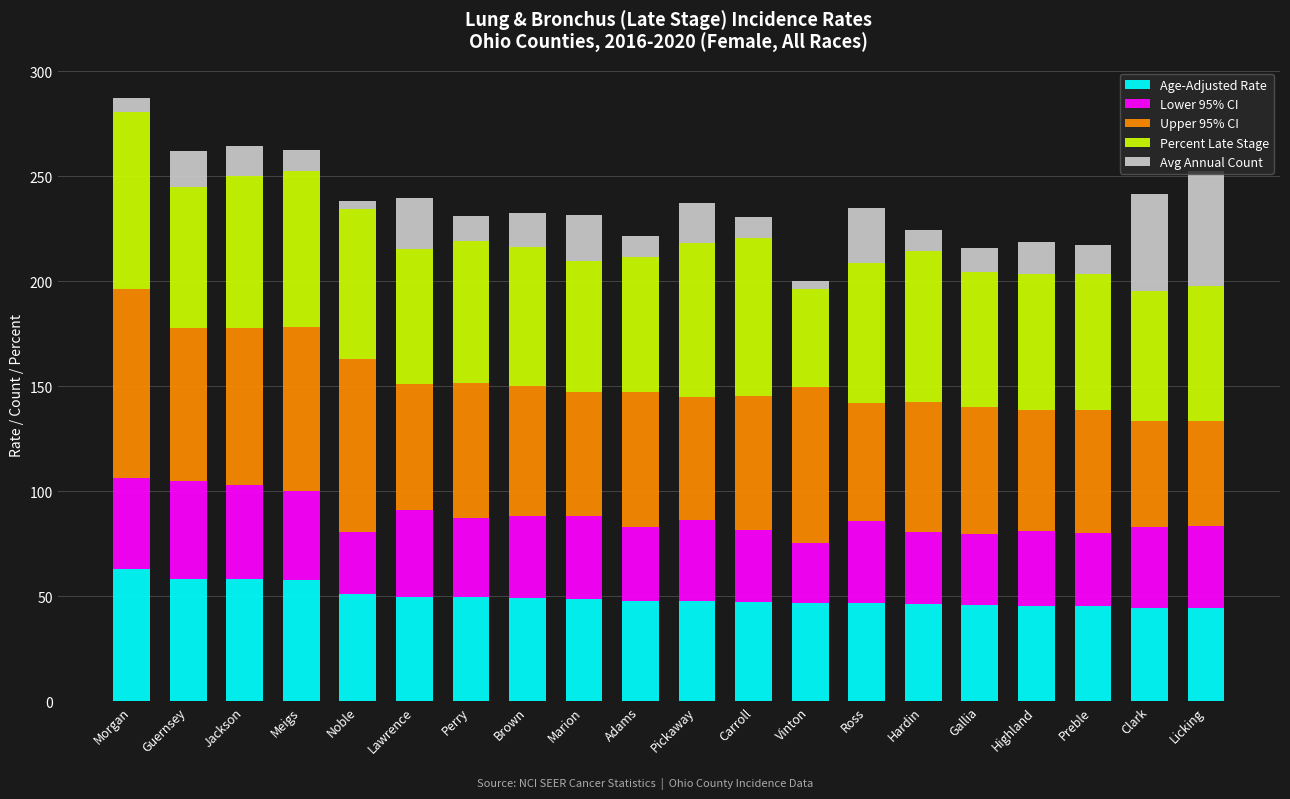

Read the Age-Adjusted Rate value at Gallia.

45.6